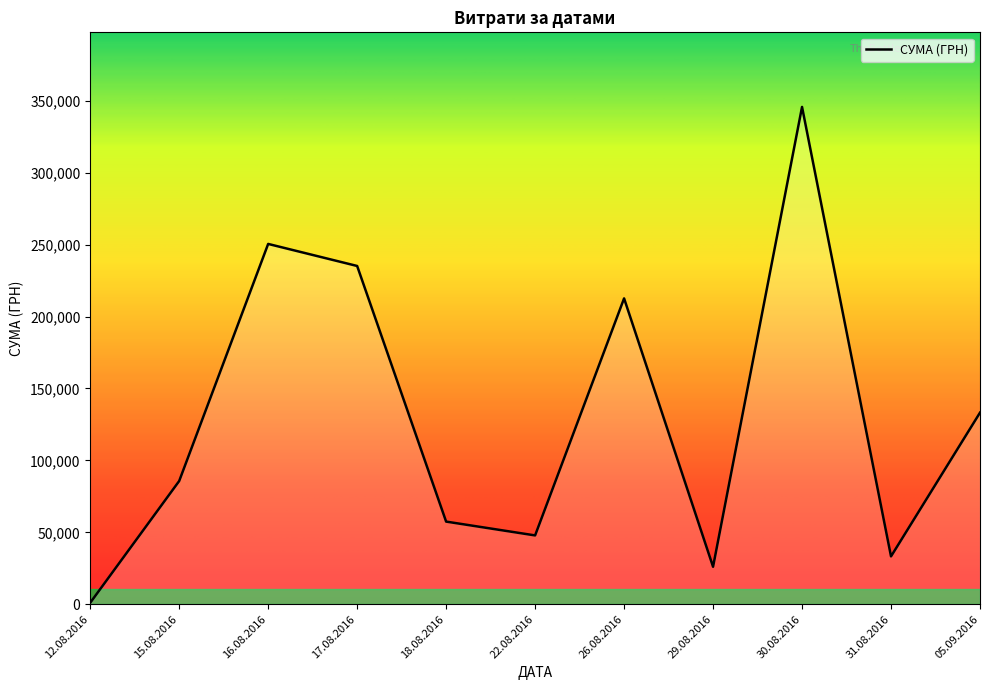

Between 18.08.2016 and 22.08.2016, which is larger?

18.08.2016